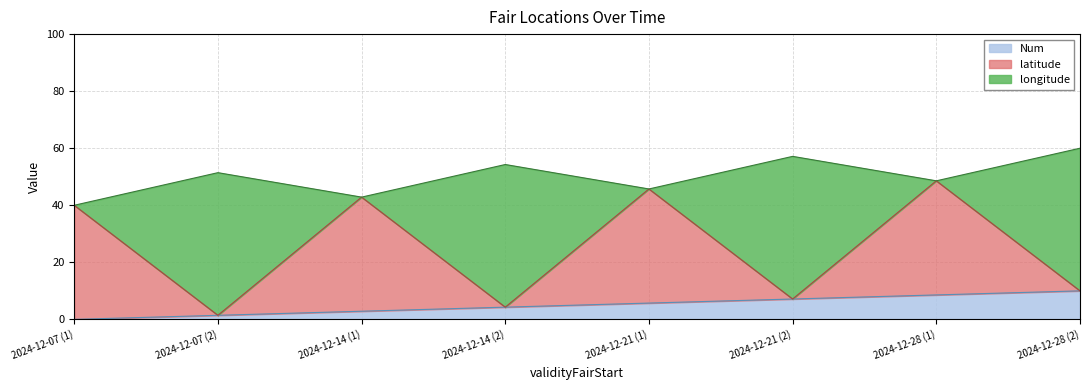

Is the value of Num at 2024-12-07 (1) greater than the value of latitude at 2024-12-14 (2)?

No